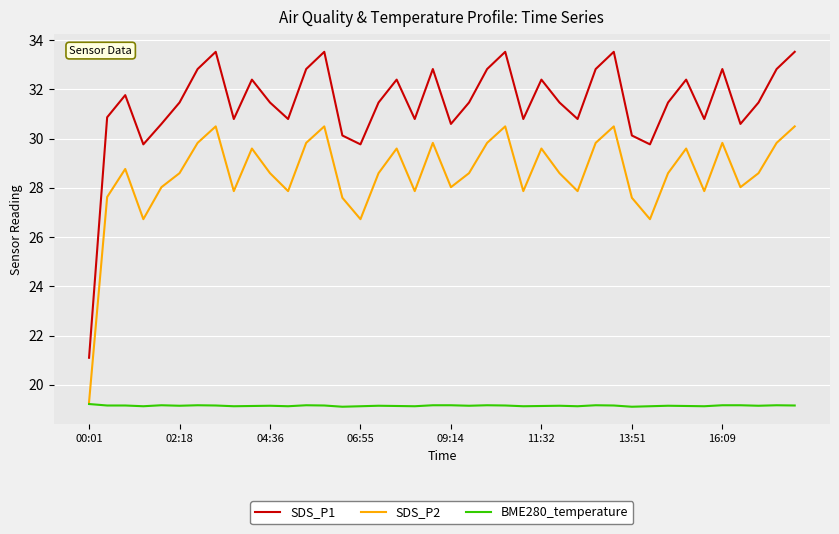

List the series in order of their peak value, highest first.

SDS_P1, SDS_P2, BME280_temperature